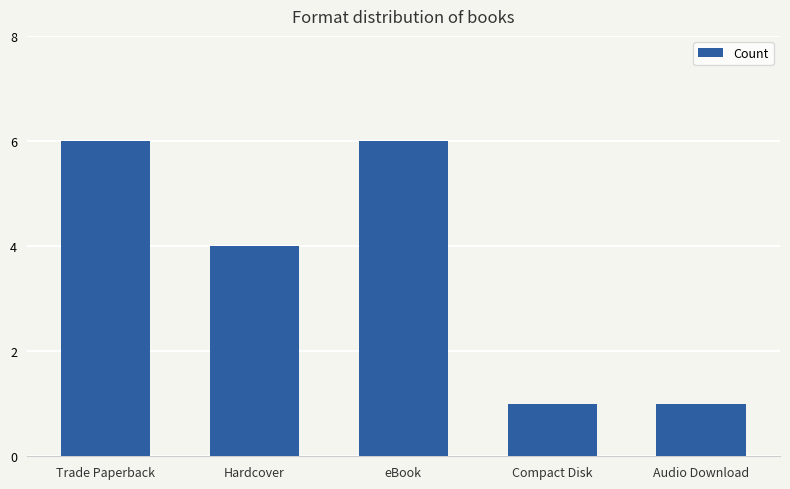

Does the chart contain any negative values?

No